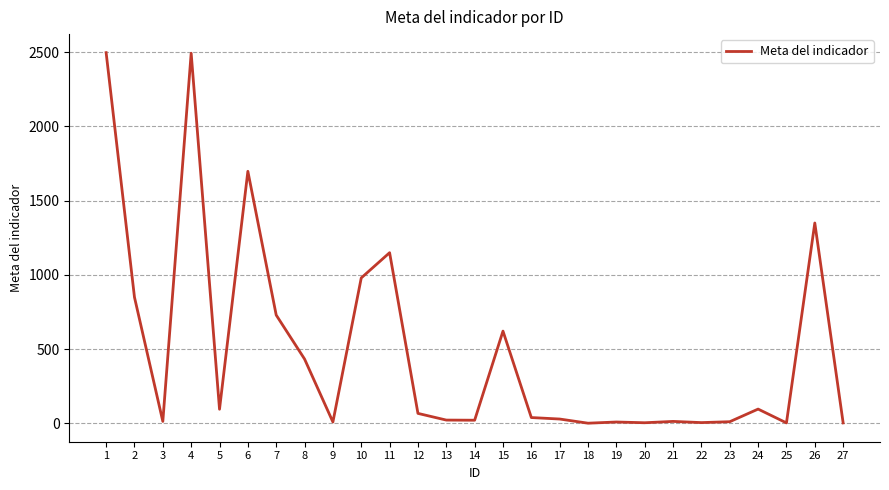

Is it true that the value at 7 is 321?

False